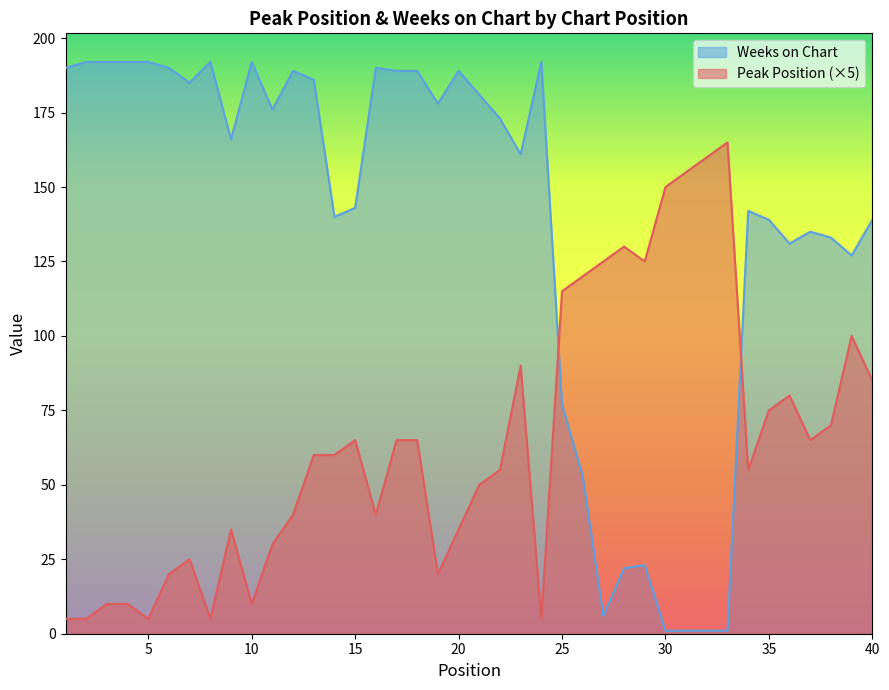

After their last crossing, which series has the higher values: Peak Position or Weeks on Chart?

Weeks on Chart